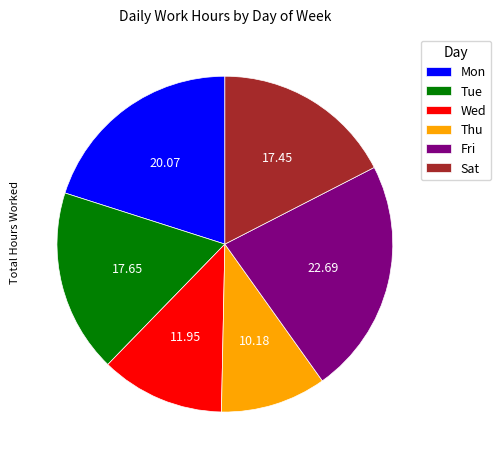

Approximately how many times larger is the value at Fri compared to Thu?

2.2